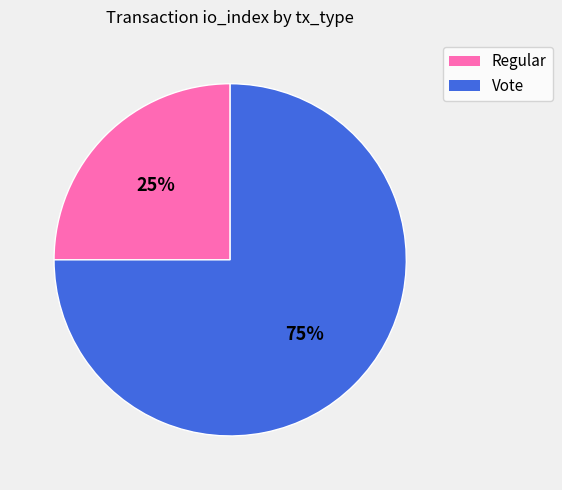

Which category accounts for the majority?

Vote